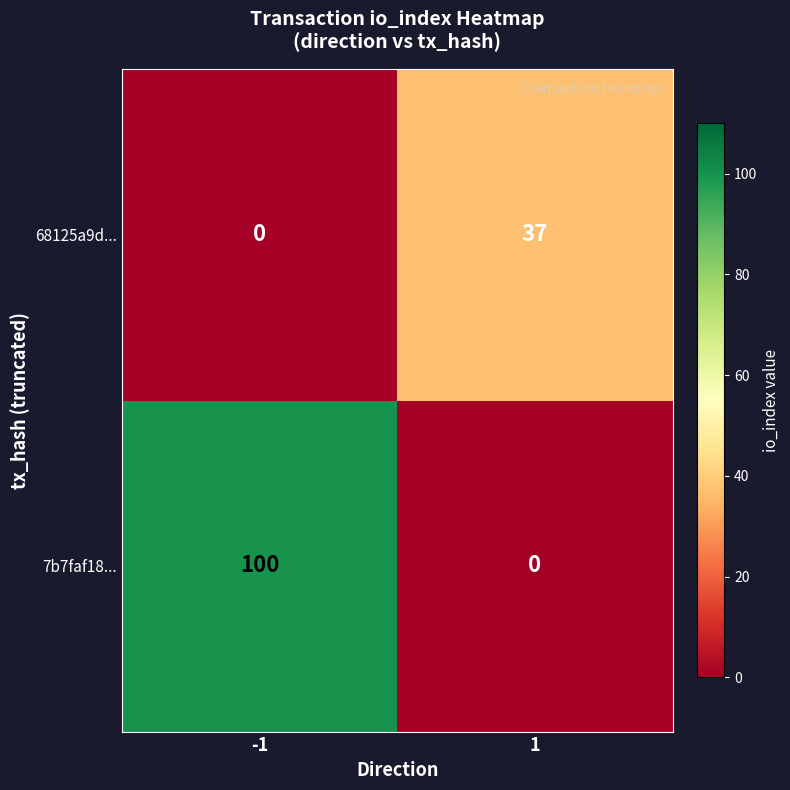

What is the sum of the 7b7faf18... values at -1 and 1?

100